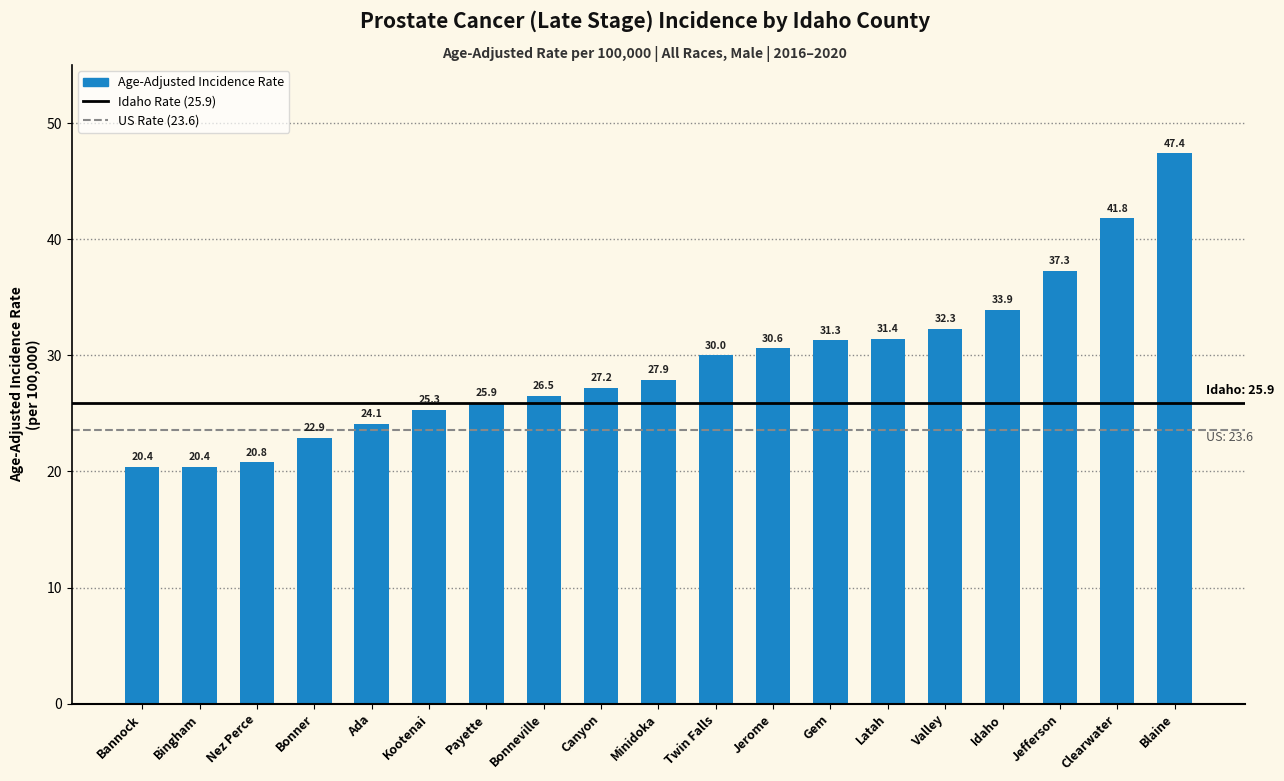

What is the value of the 12th bar from the left?

30.6